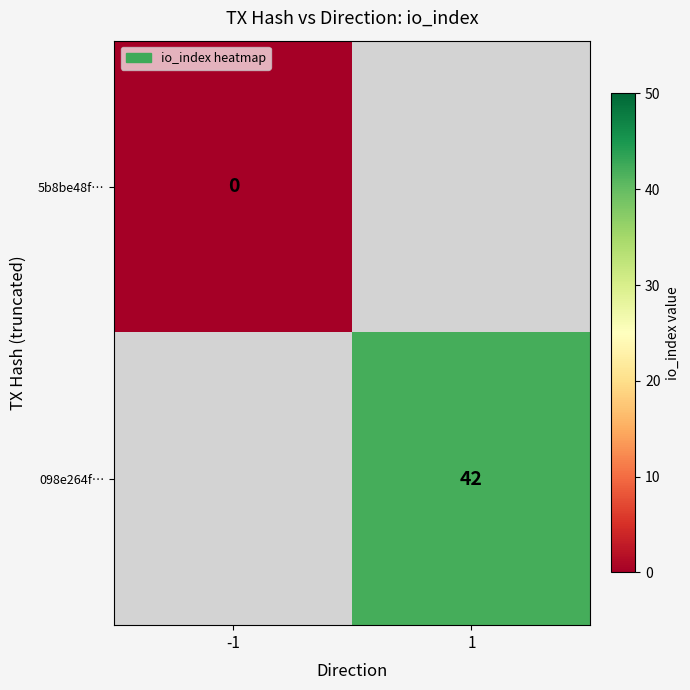

Is the value of 5b8be48f… at -1 greater than the value of 098e264f… at 1?

No